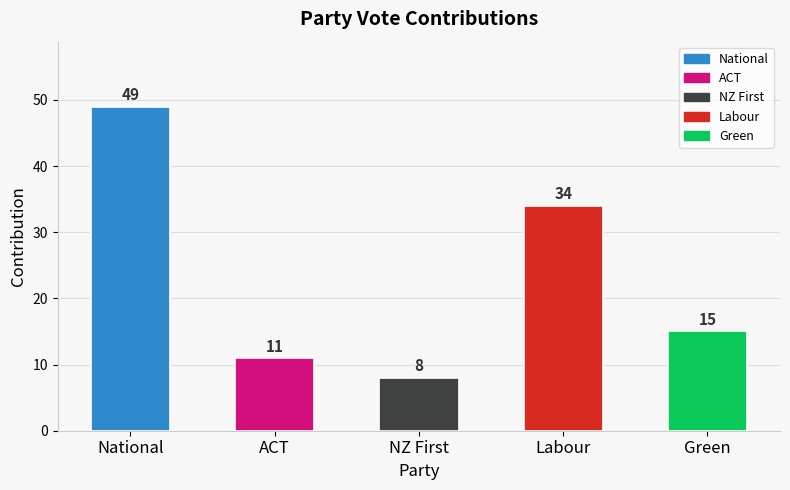

How many series are shown in this chart?

1